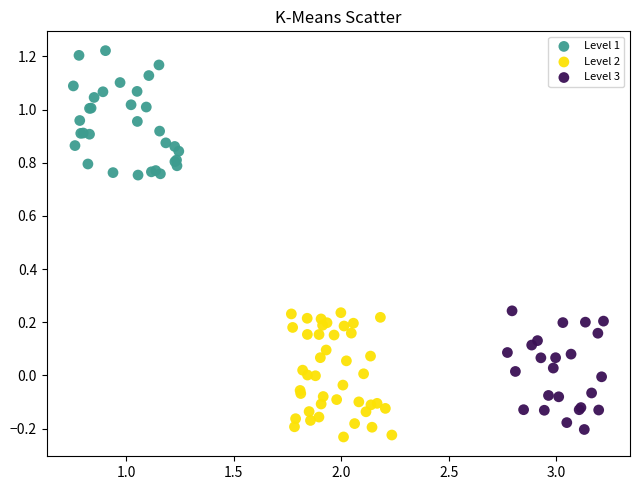

Which series contains the highest Y value?

Level 1